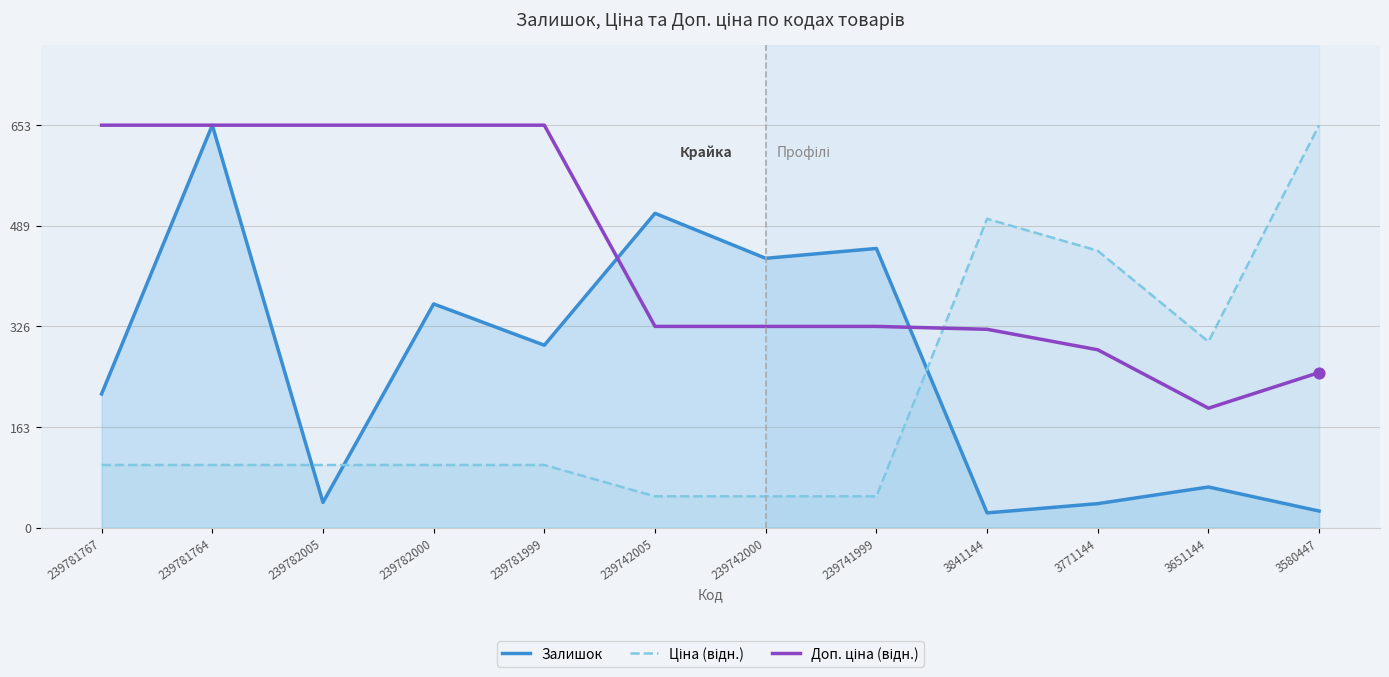

What are all the series names shown in the legend?

Залишок, Ціна (відн.), Доп. ціна (відн.)